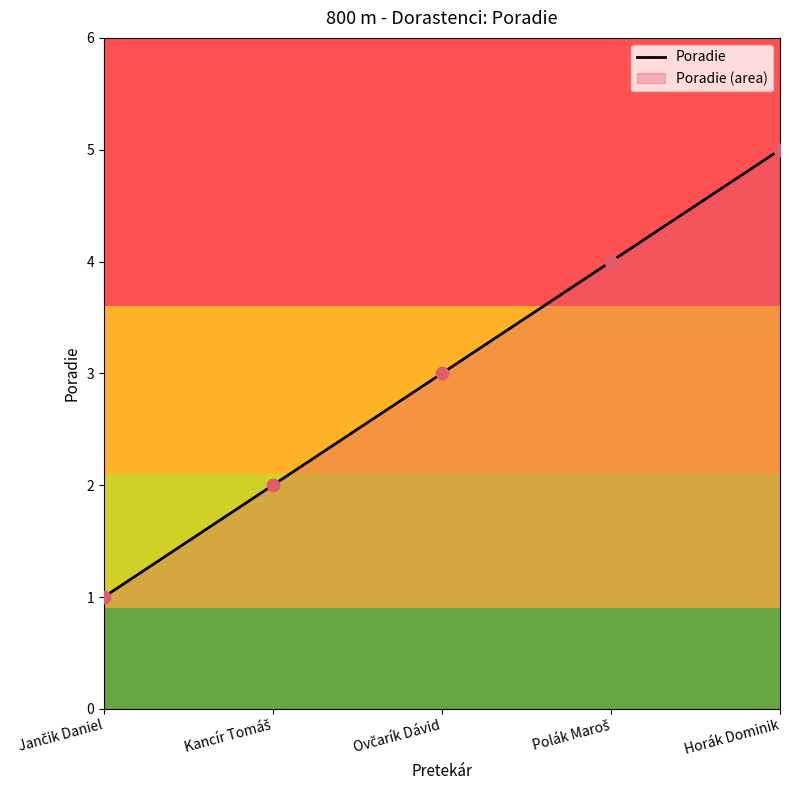

What is the change in value from Ovčarík Dávid to Polák Maroš?

+1